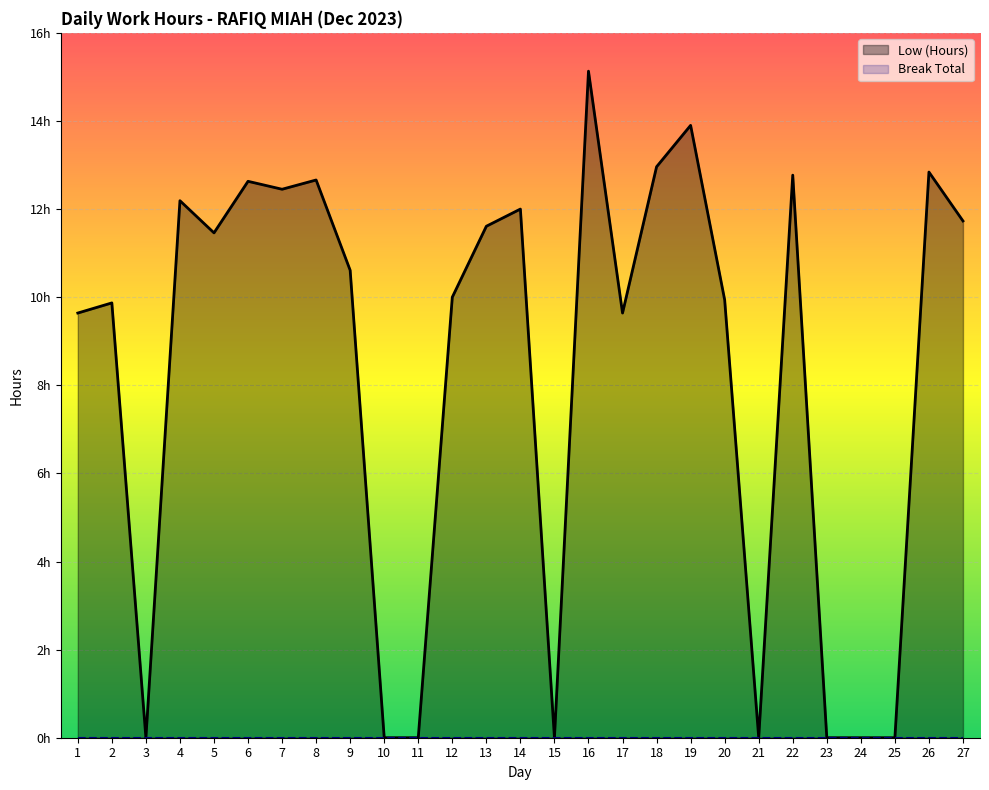

Between 2 and 15, which is larger?

2